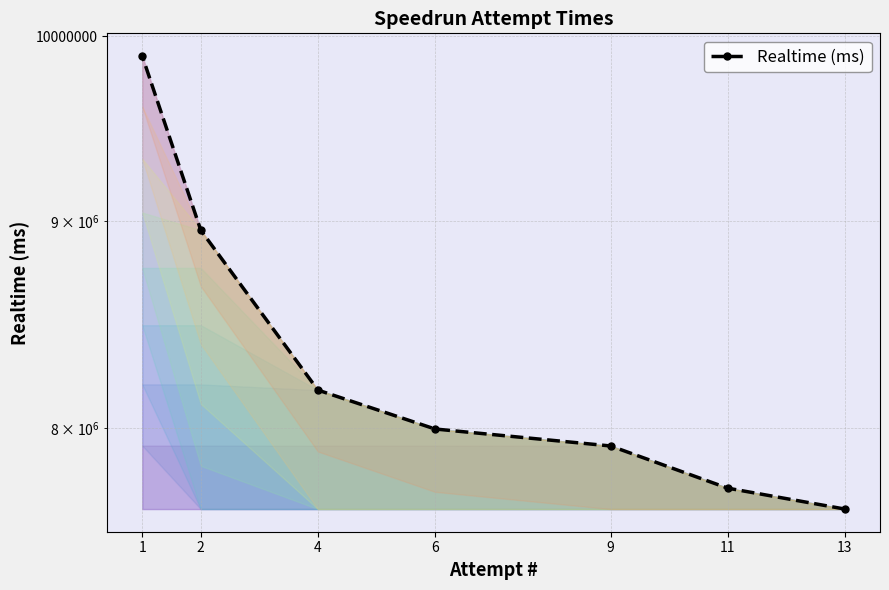

Count the number of data series in this chart.

1